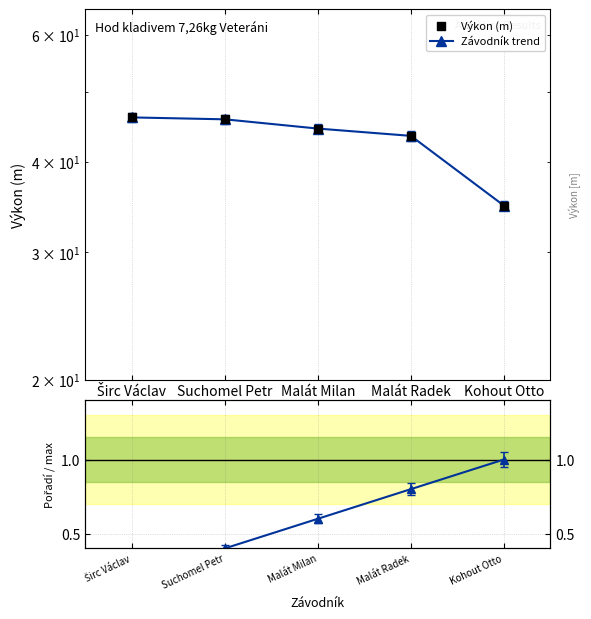

What is the total value across all series at Kohout Otto?

70.6